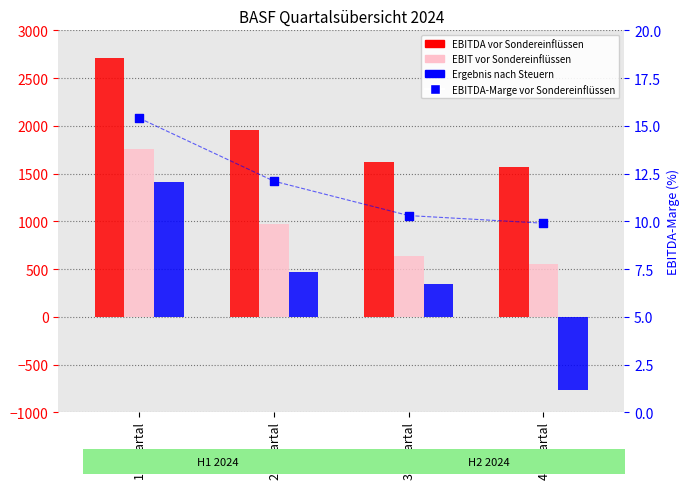

Which series reaches the minimum Y coordinate?

Ergebnis nach Steuern